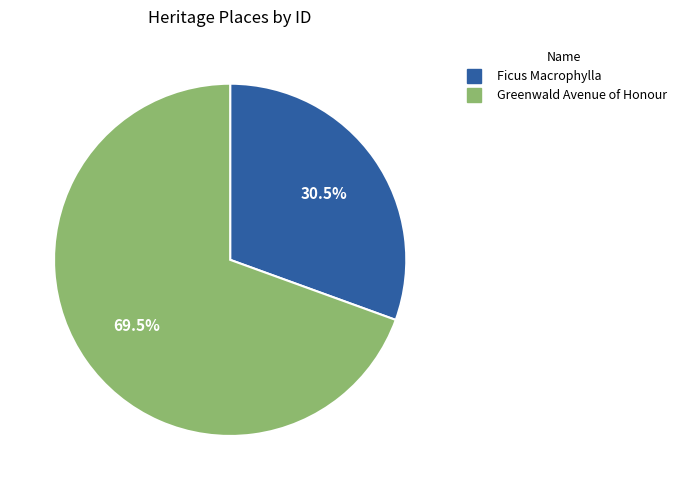

Is it true that Greenwald Avenue of Honour is 56% of the pie?

False